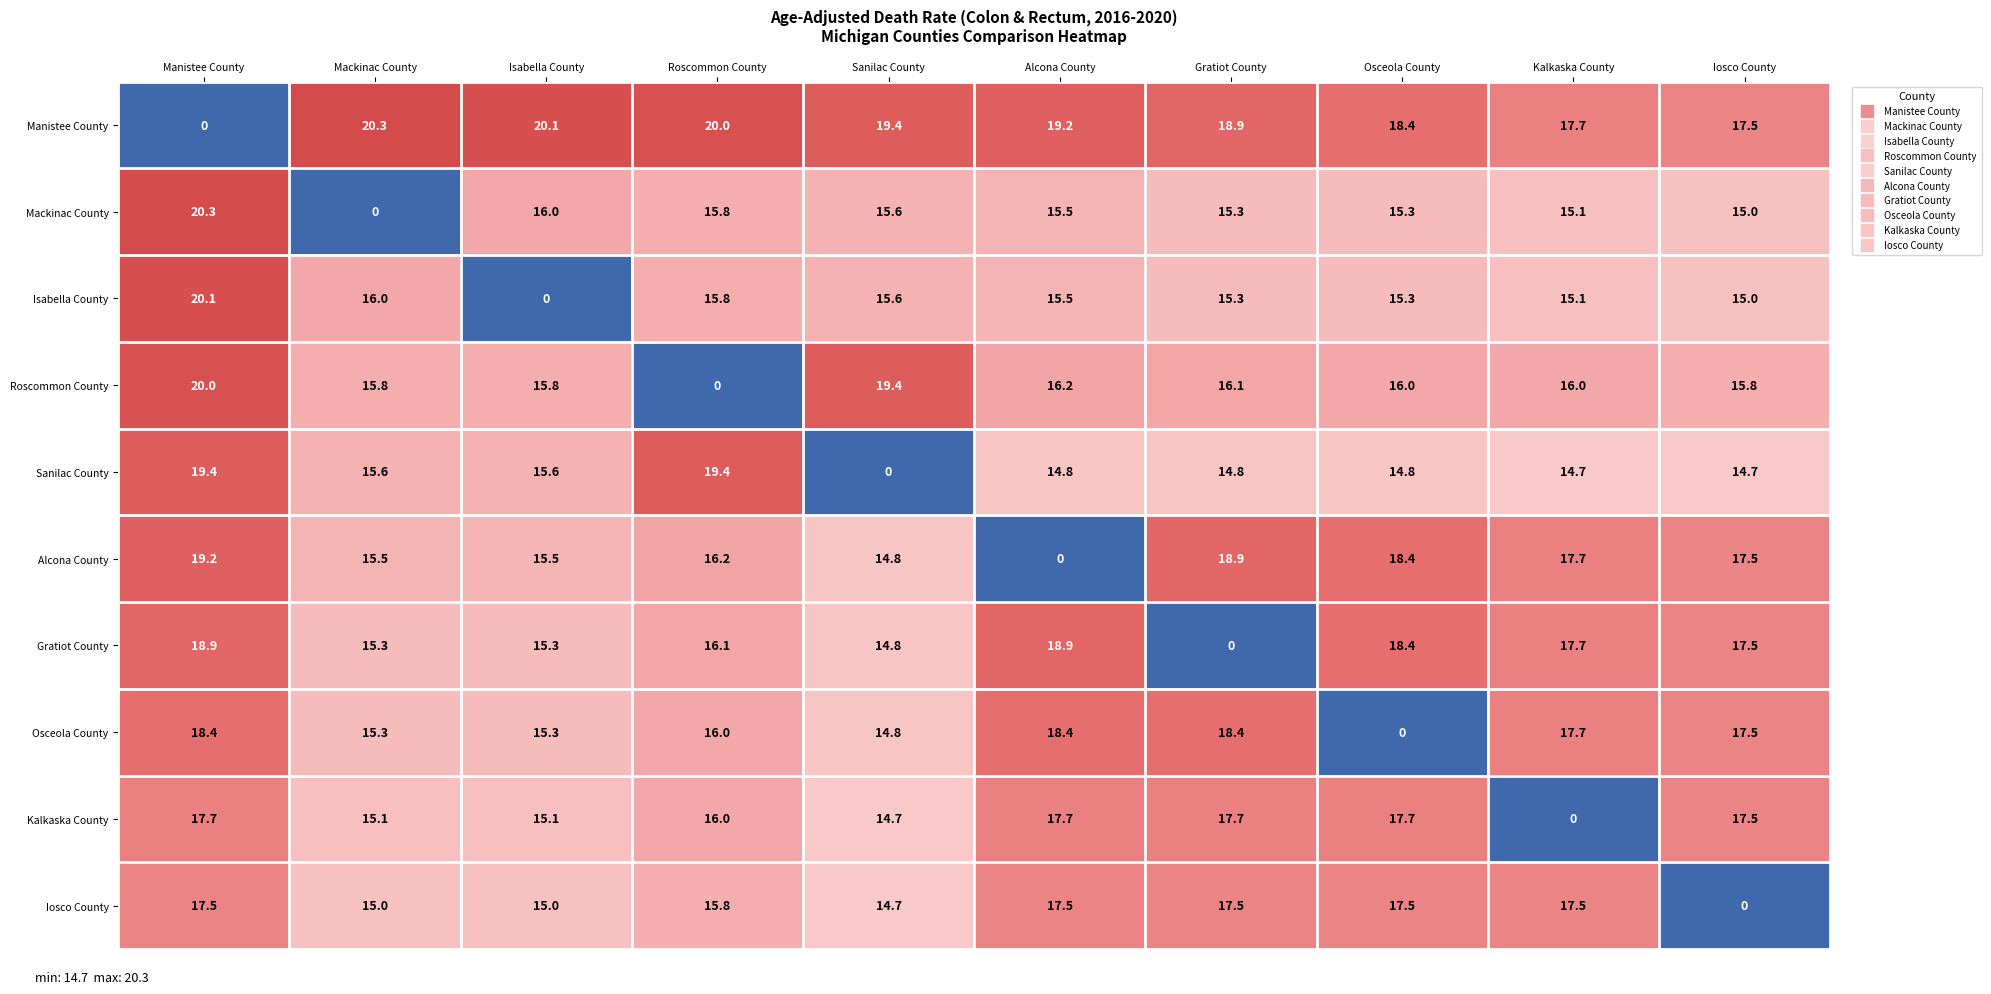

How many categories are shown in the chart?

10